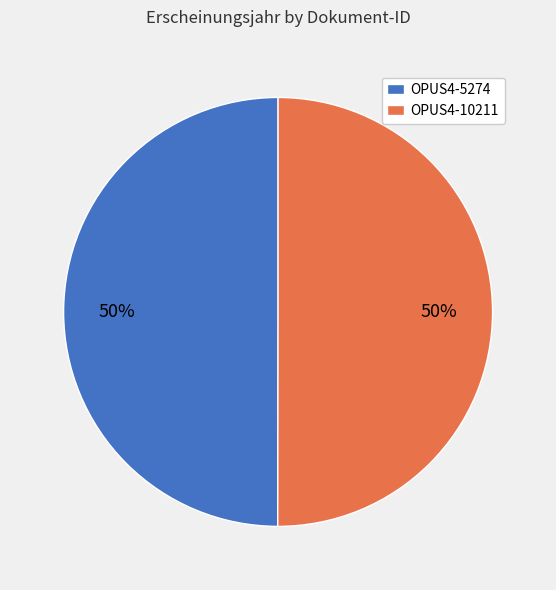

What is the ratio of the value at OPUS4-10211 to the value at OPUS4-5274?

1.0